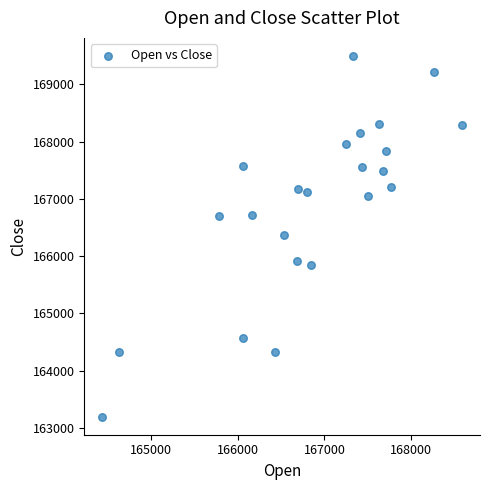

What is the range of X values (max minus min)?

4149